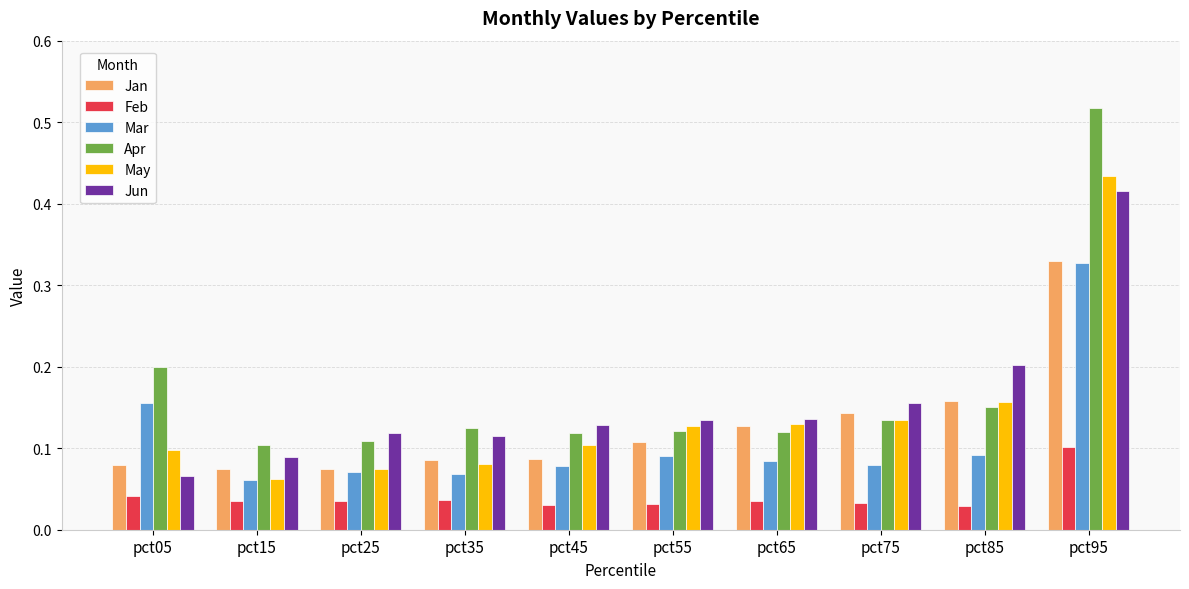

Which category has the highest value across all series?

pct95